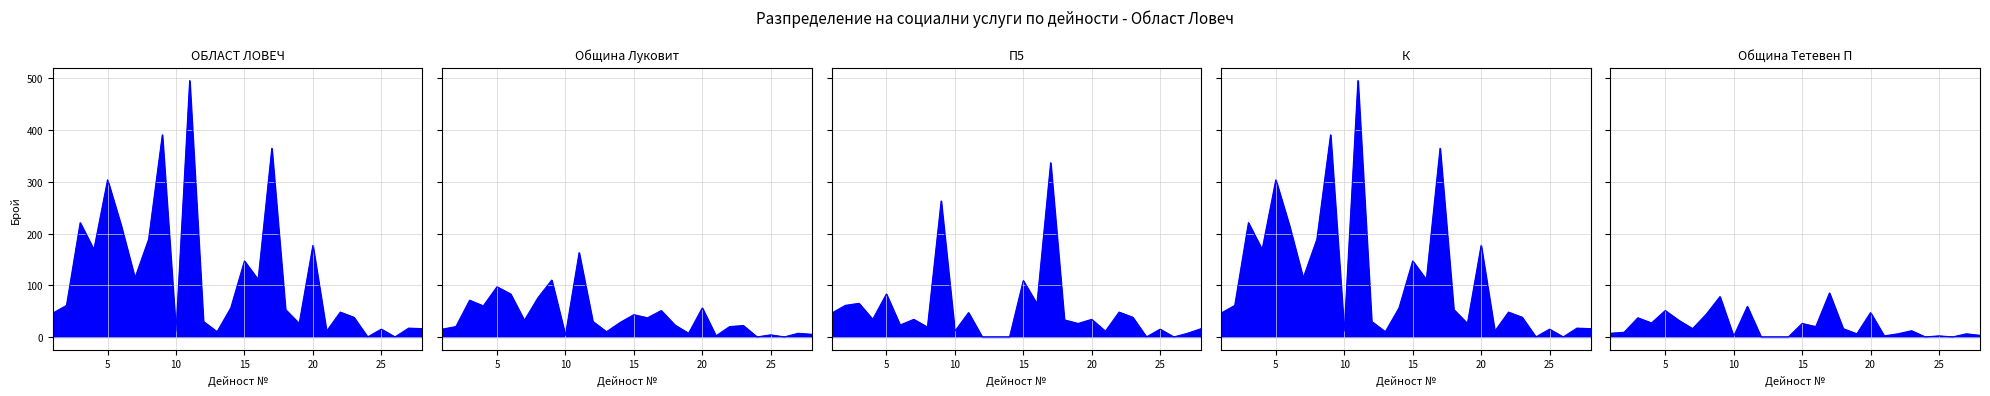

At which category is the sum across all series the highest?

11